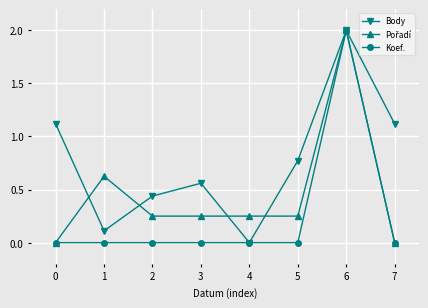

At which category is the sum across all series the highest?

6